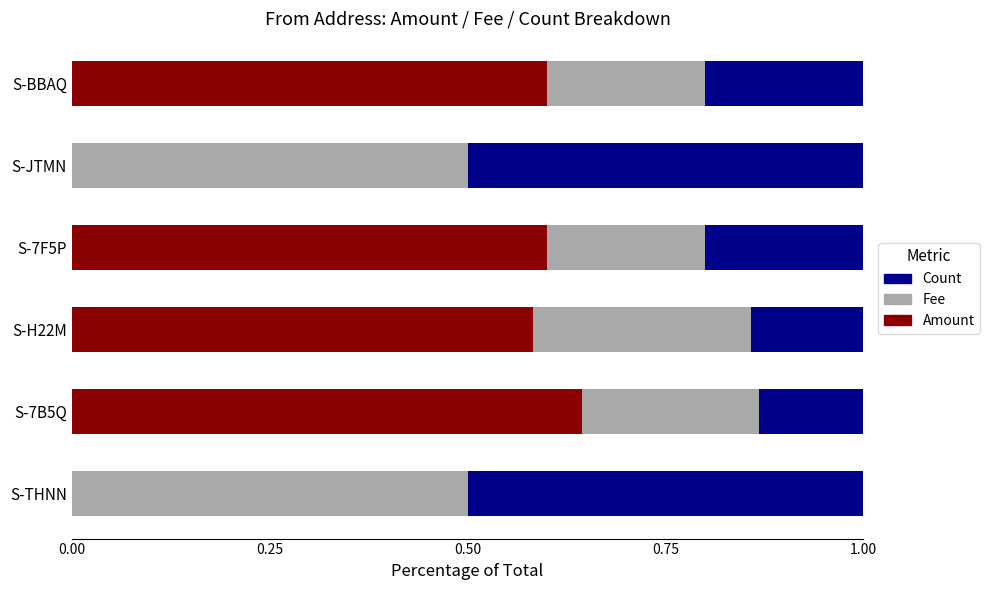

Is it true that Amount equals 0.3 at S-BBAQ?

False